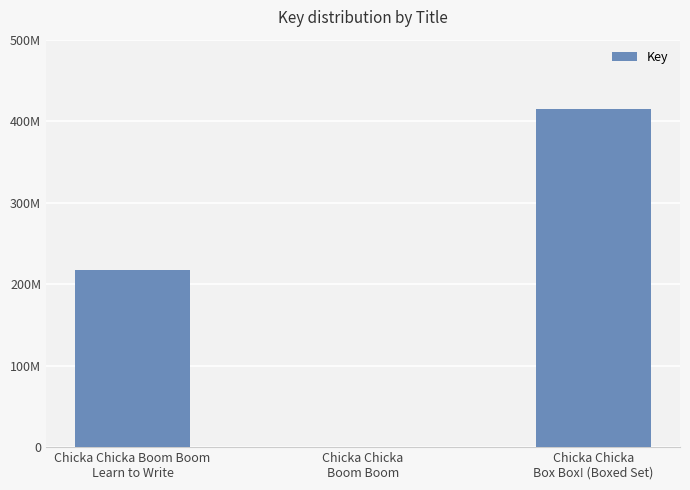

Are the bars horizontal?

No